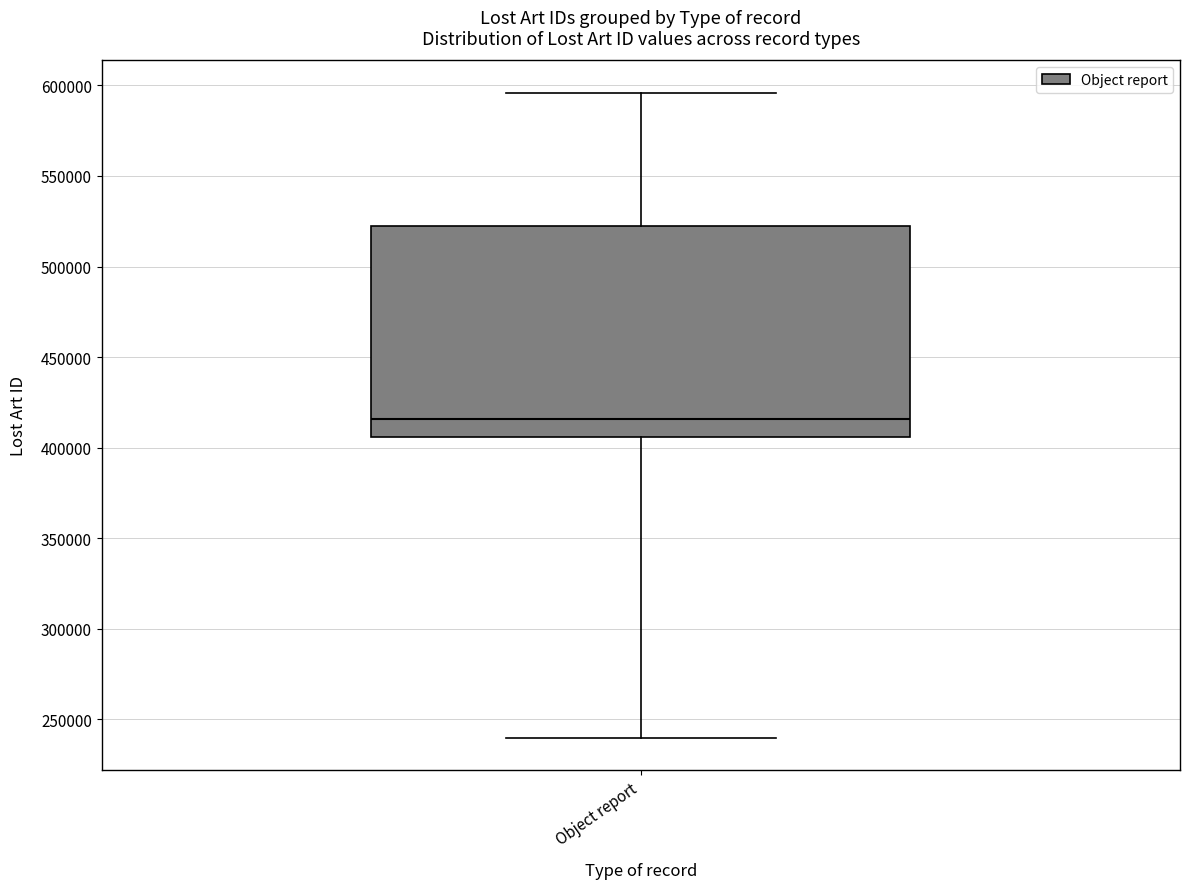

Where is the lower edge of the box for Object report on the y-axis? The values are not printed on the chart, so give them approximately, as read against the axis.

405000